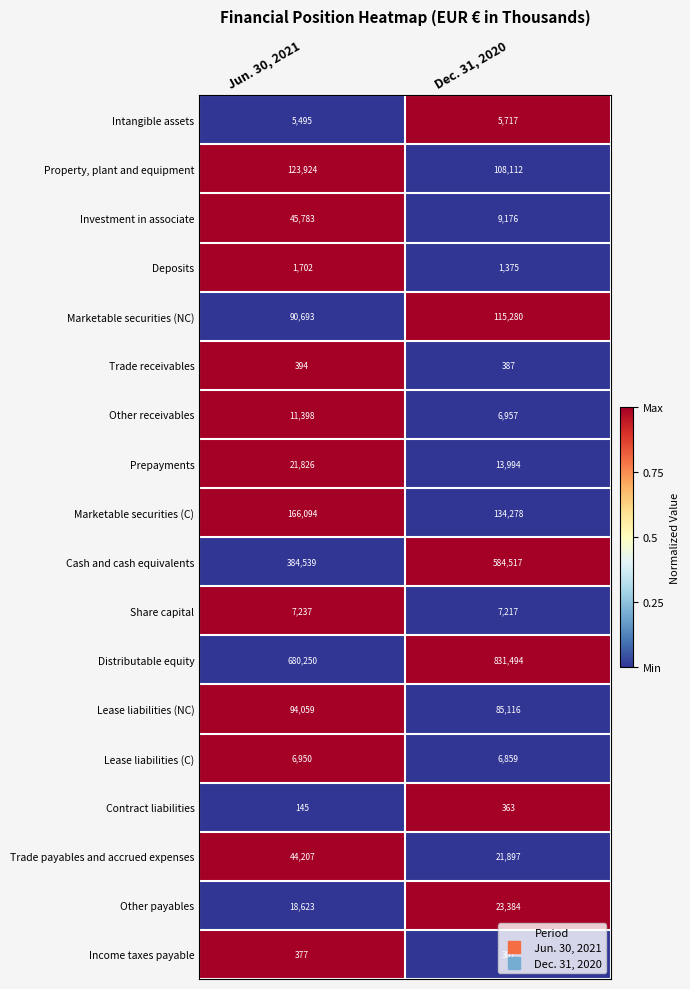

What is the total value across all series at Jun. 30, 2021?

1703696